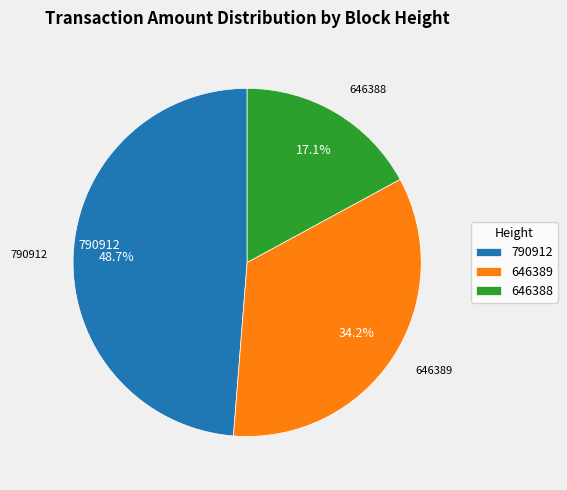

True or false: 646388 accounts for 22% of the total.

False